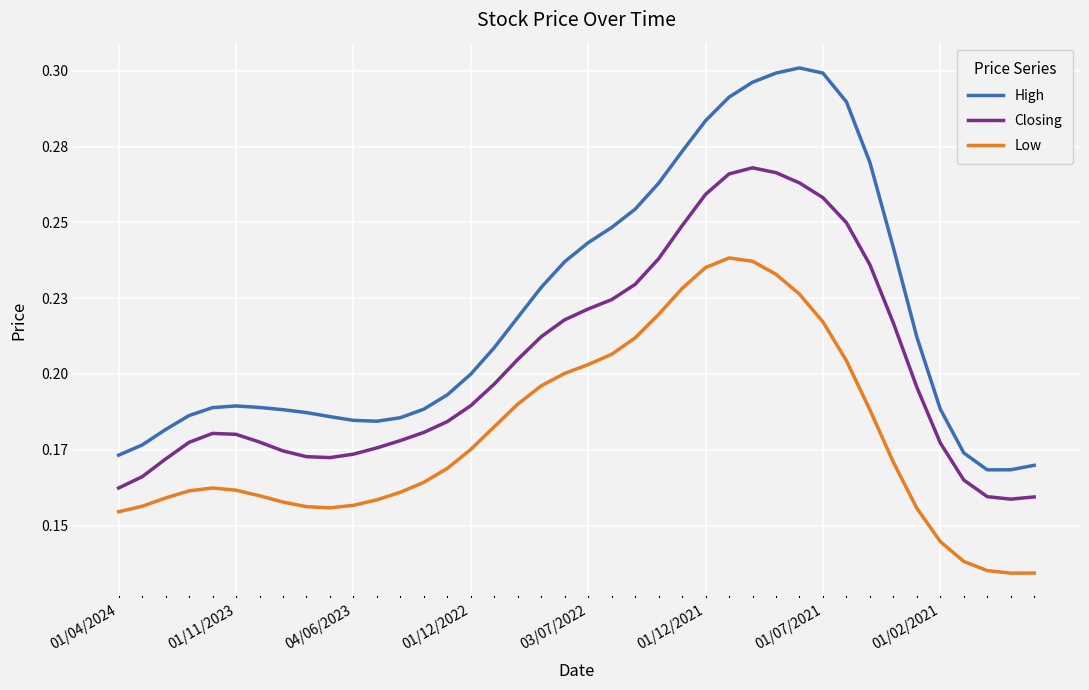

Which series has the widest spread of values?

High